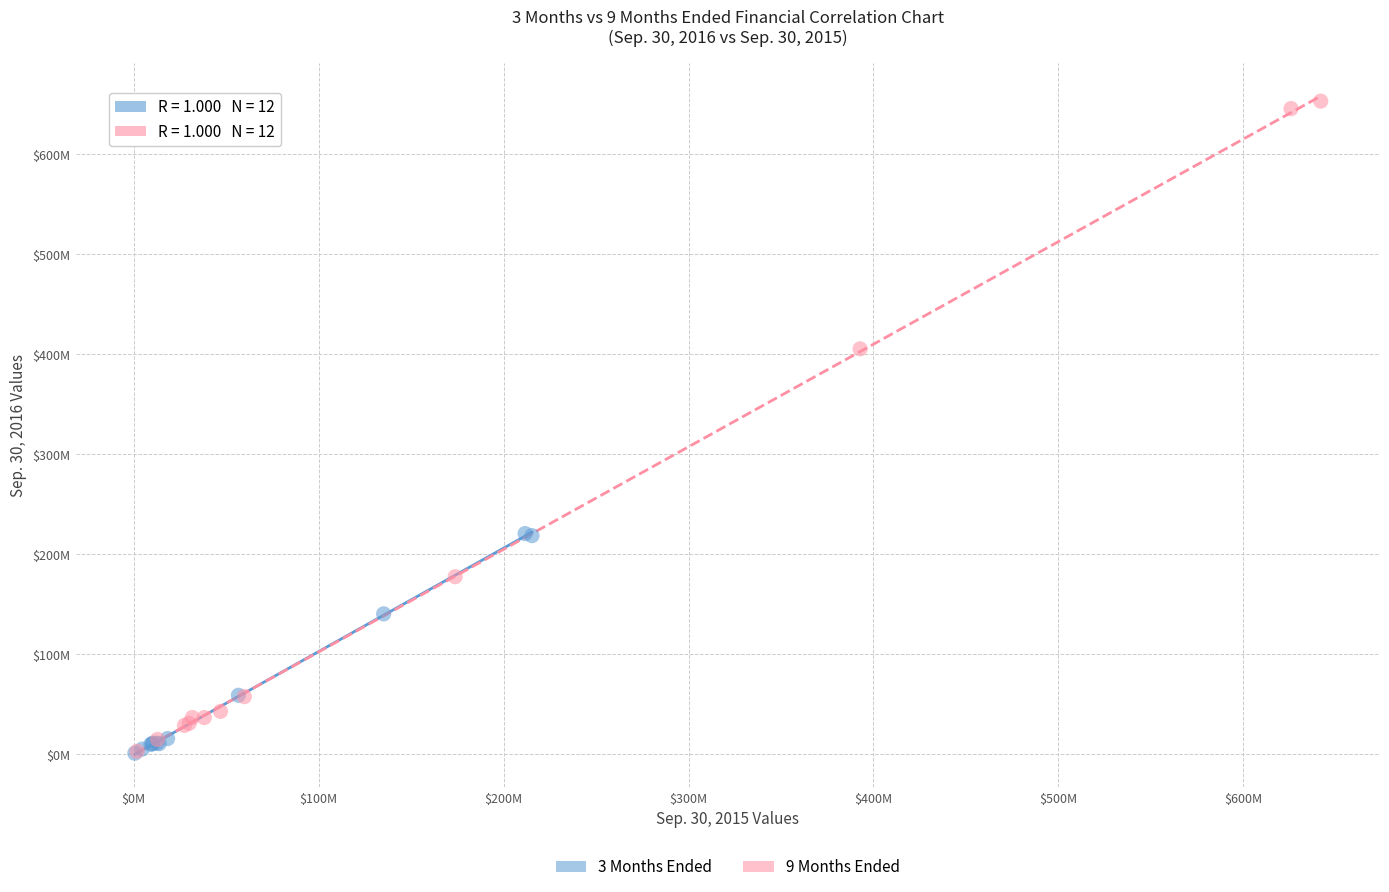

What are all the series names shown in the legend?

3 Months Ended, 9 Months Ended